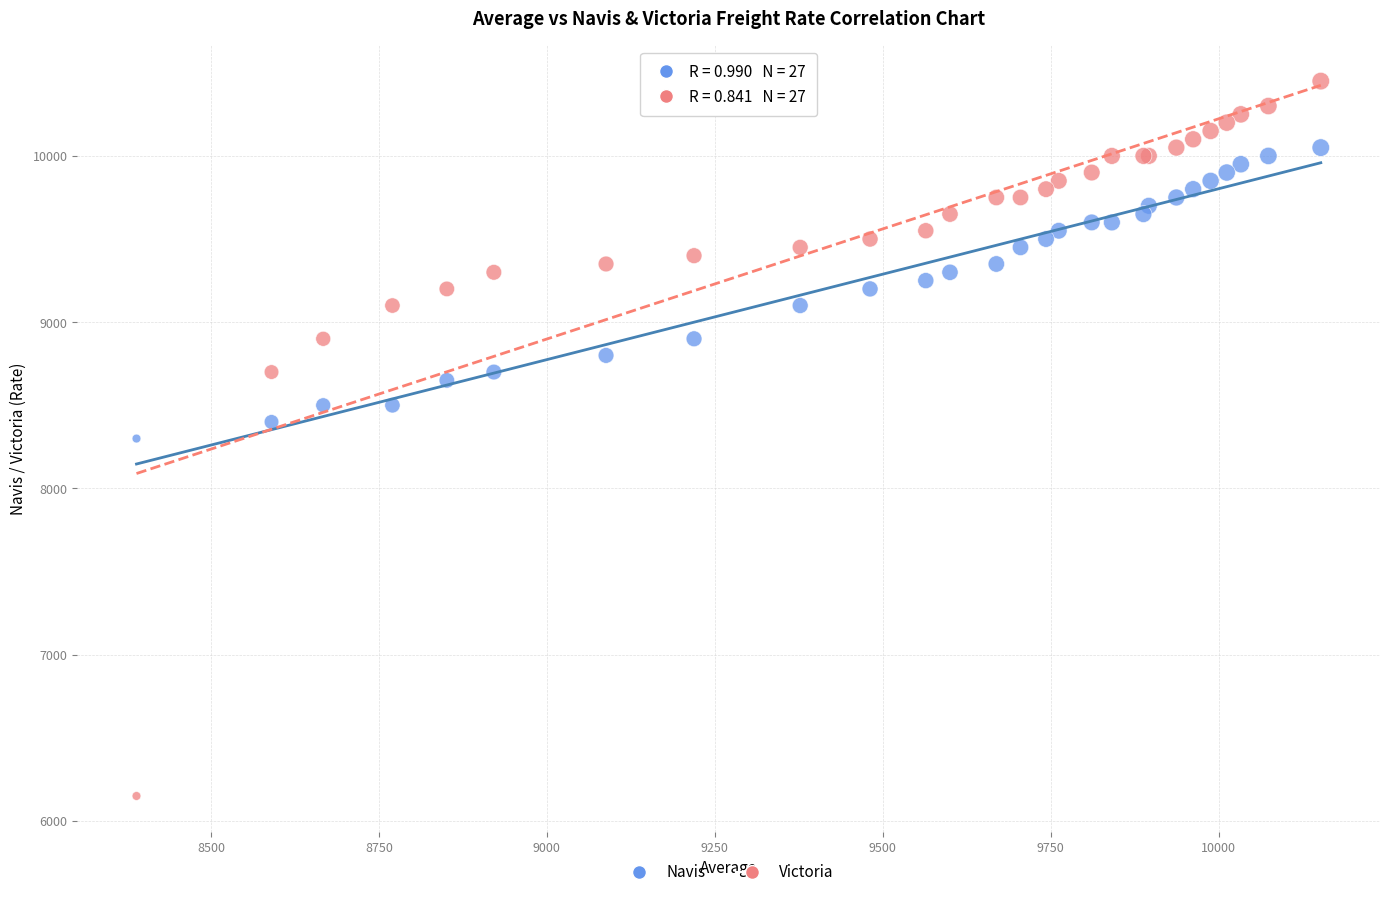

Which series has the largest Y range (max minus min)?

Victoria